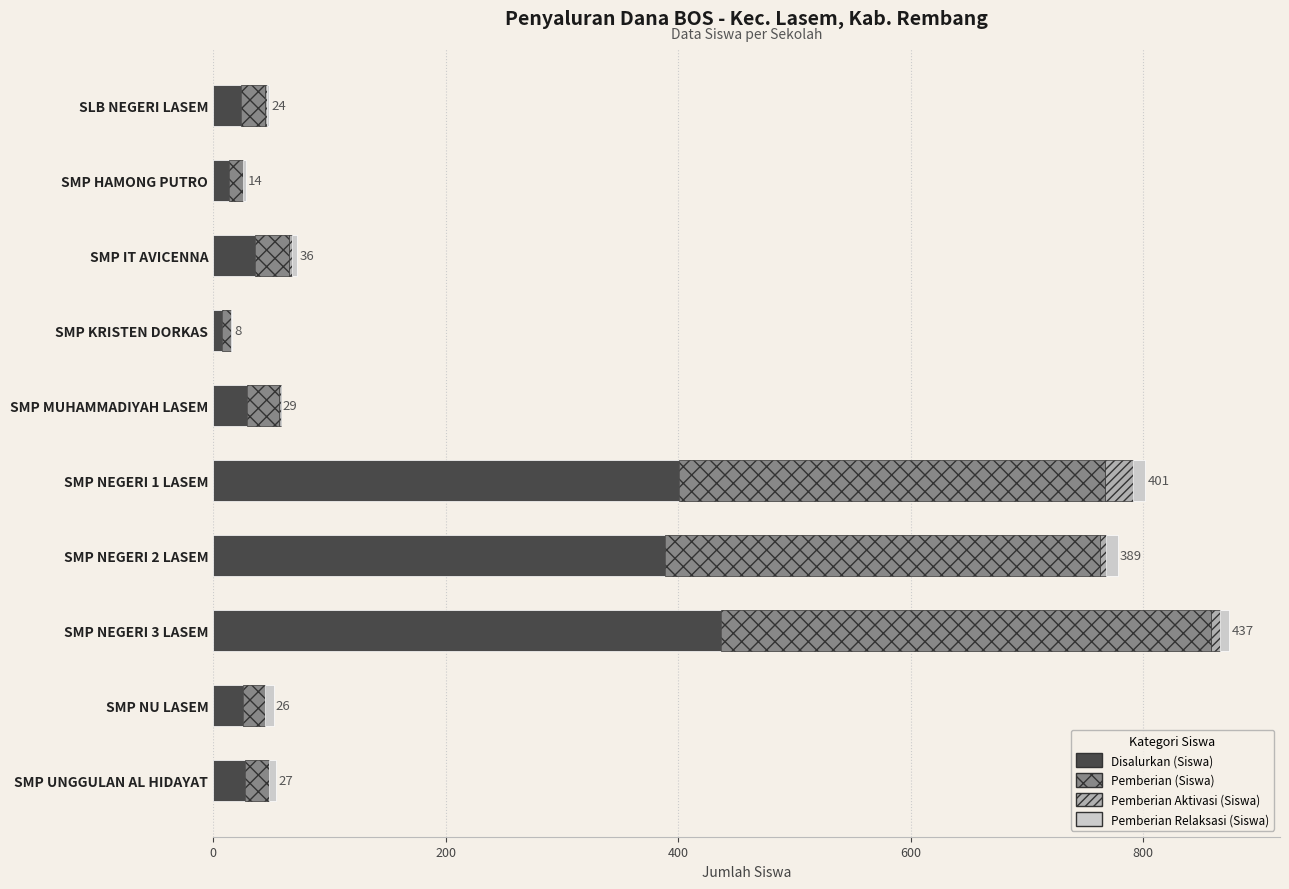

The Disalurkan (Siswa) series shows 24 at SLB NEGERI LASEM. True or false?

True